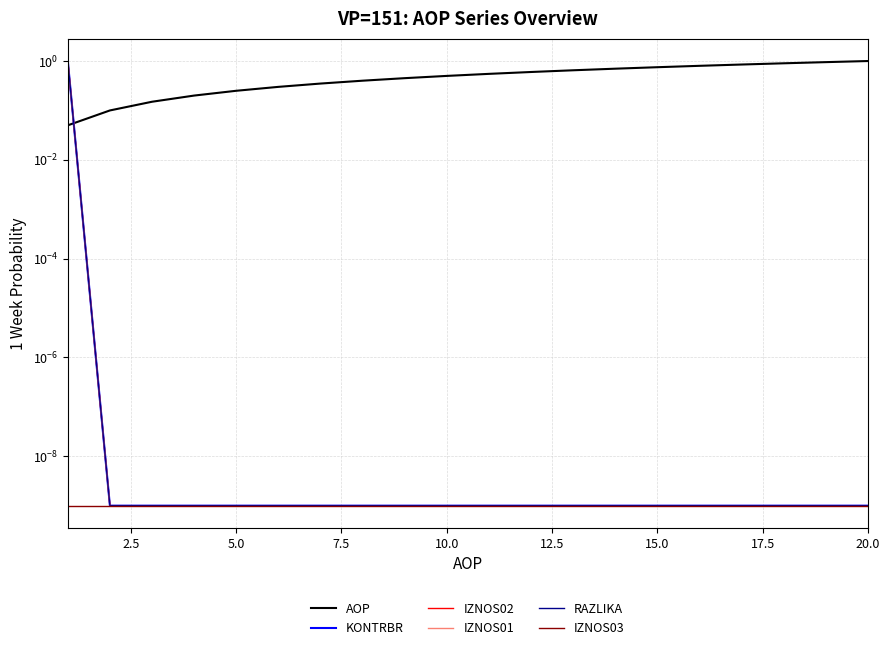

Does the chart display data point markers on the line(s)?

No